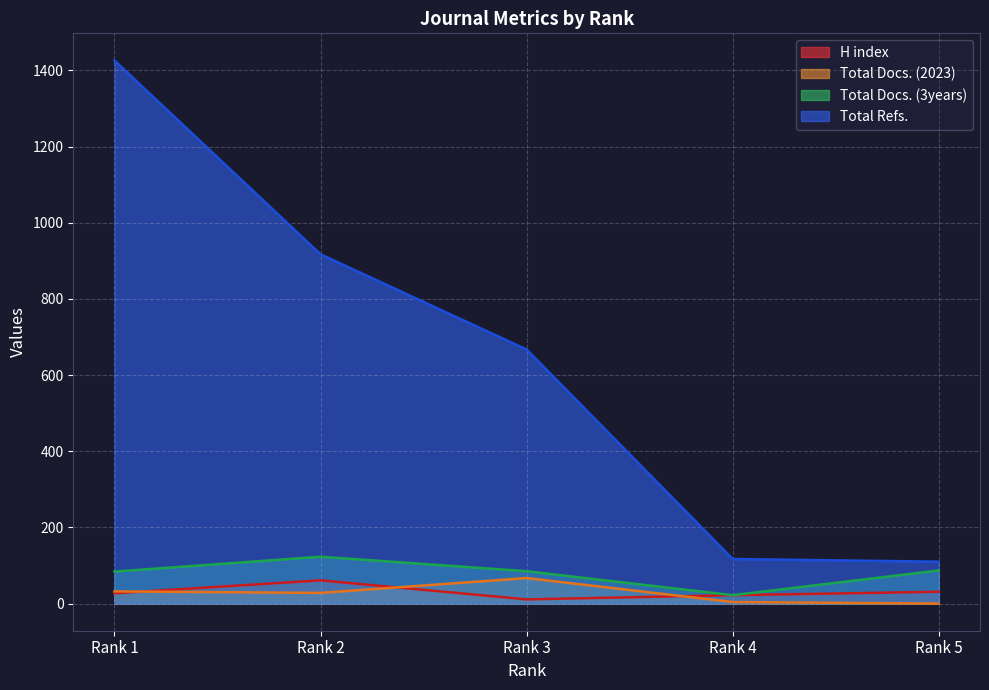

Reading right to left, extract all data points from this chart.

H index: Rank 5=31	Rank 4=22	Rank 3=11	Rank 2=61	Rank 1=27
Total Docs. (2023): Rank 5=0	Rank 4=4	Rank 3=67	Rank 2=28	Rank 1=32
Total Docs. (3years): Rank 5=87	Rank 4=22	Rank 3=85	Rank 2=123	Rank 1=84
Total Refs.: Rank 5=110	Rank 4=117	Rank 3=667	Rank 2=917	Rank 1=1426